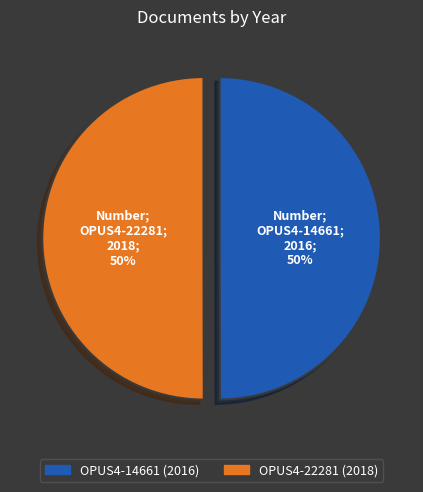

True or false: OPUS4-22281 (2018) accounts for 50% of the total.

True